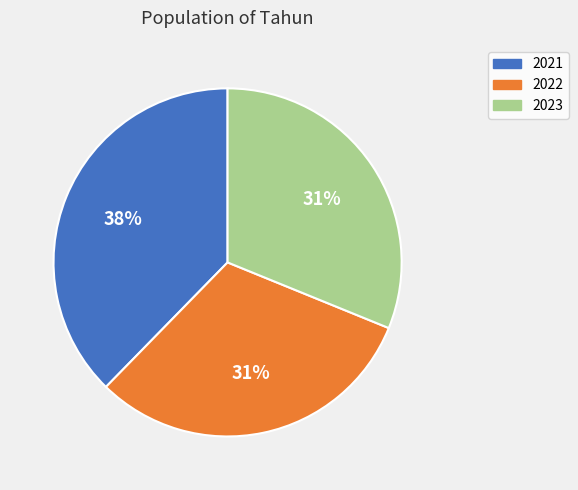

How many slices are in this pie chart?

3